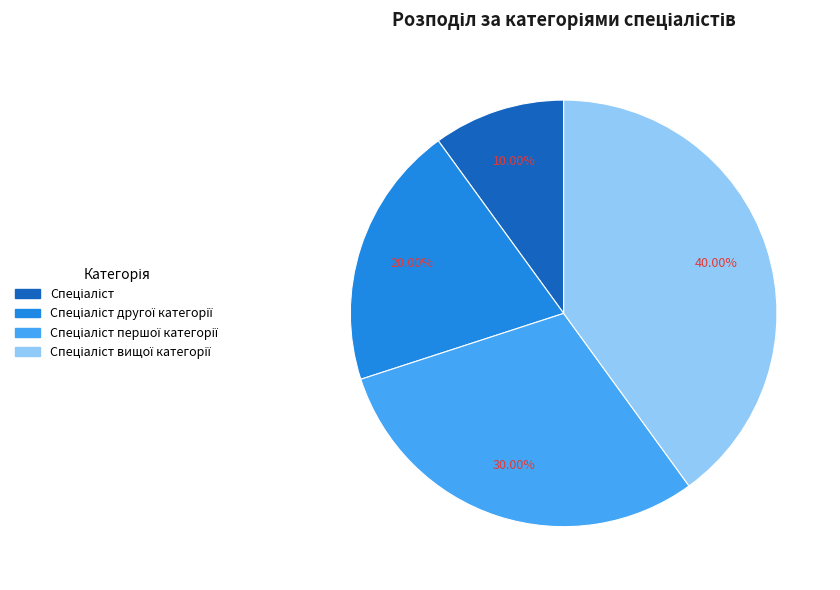

Is there any slice that represents more than half of the pie?

No